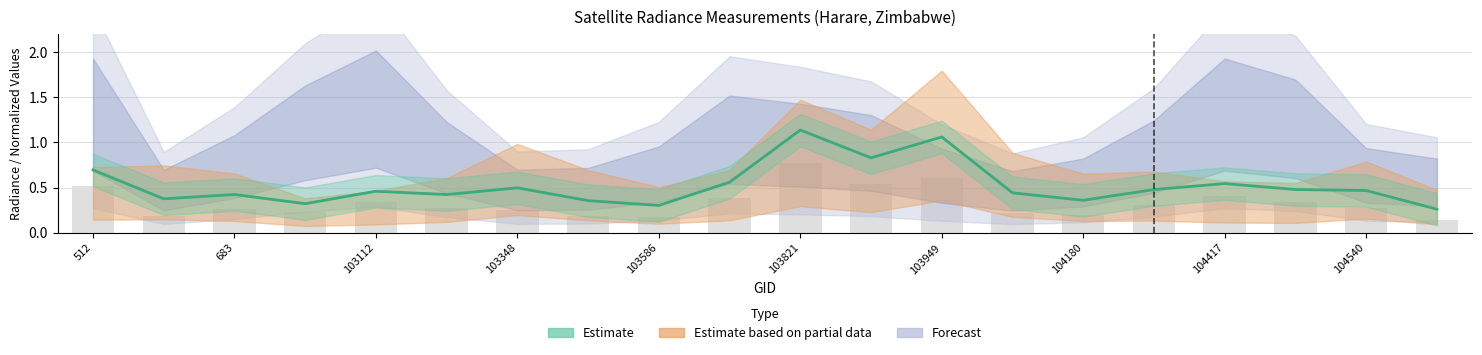

What is the sum of all values?

10.5